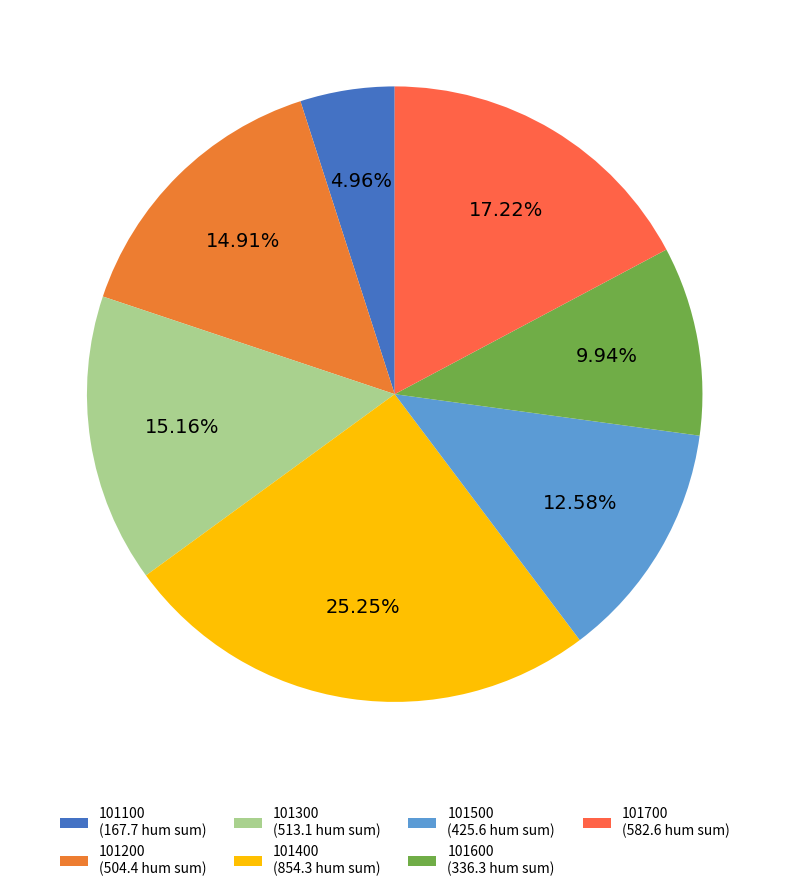

Does any single category account for the majority?

No